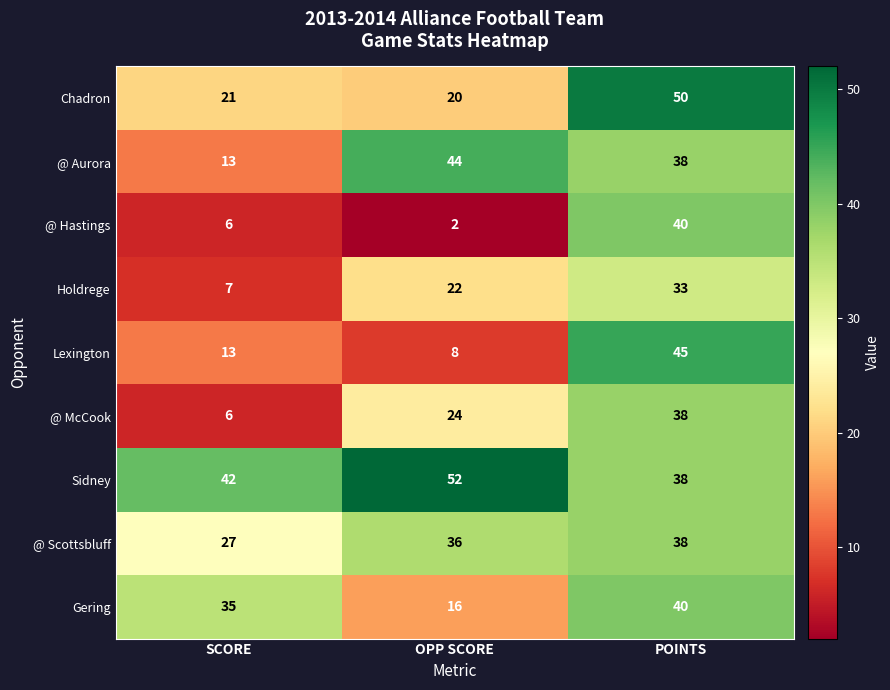

What is the approximate value of Lexington at POINTS?

45